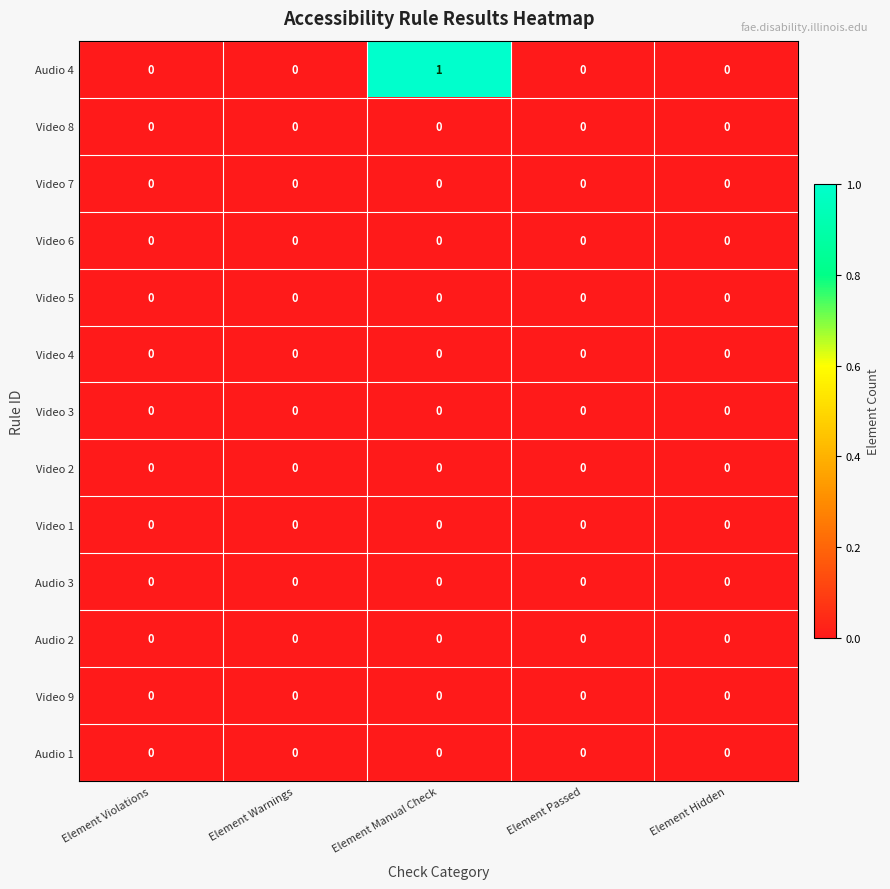

The value of Video 9 at Element Manual Check is 0. True or false?

True